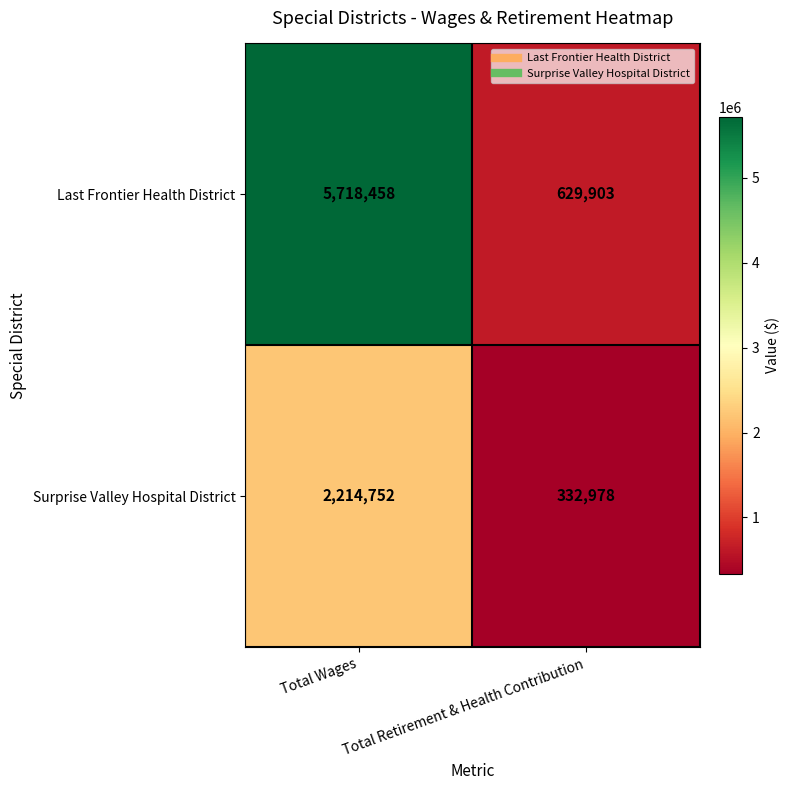

What is the sum of the Last Frontier Health District values at Total Retirement & Health Contribution and Total Wages?

6348361